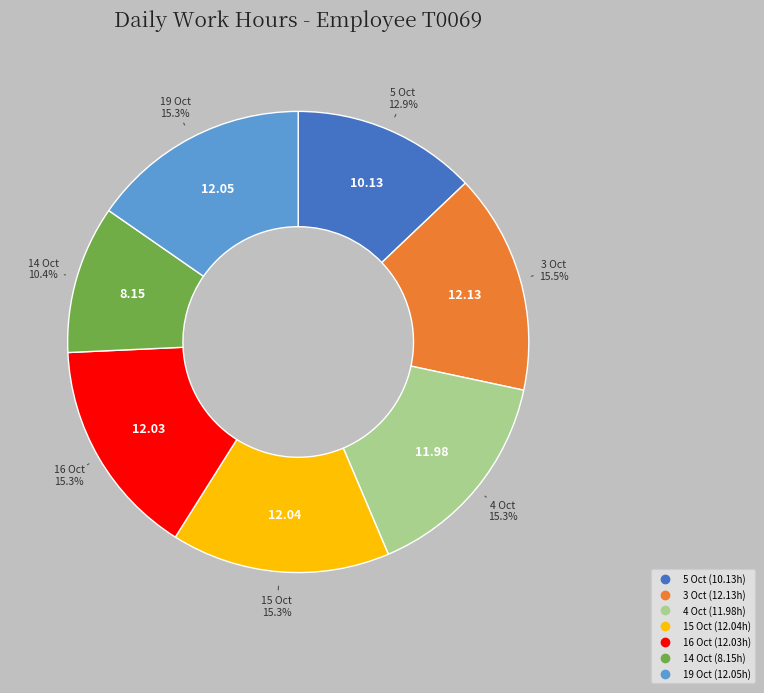

Is there a majority slice in this chart?

No